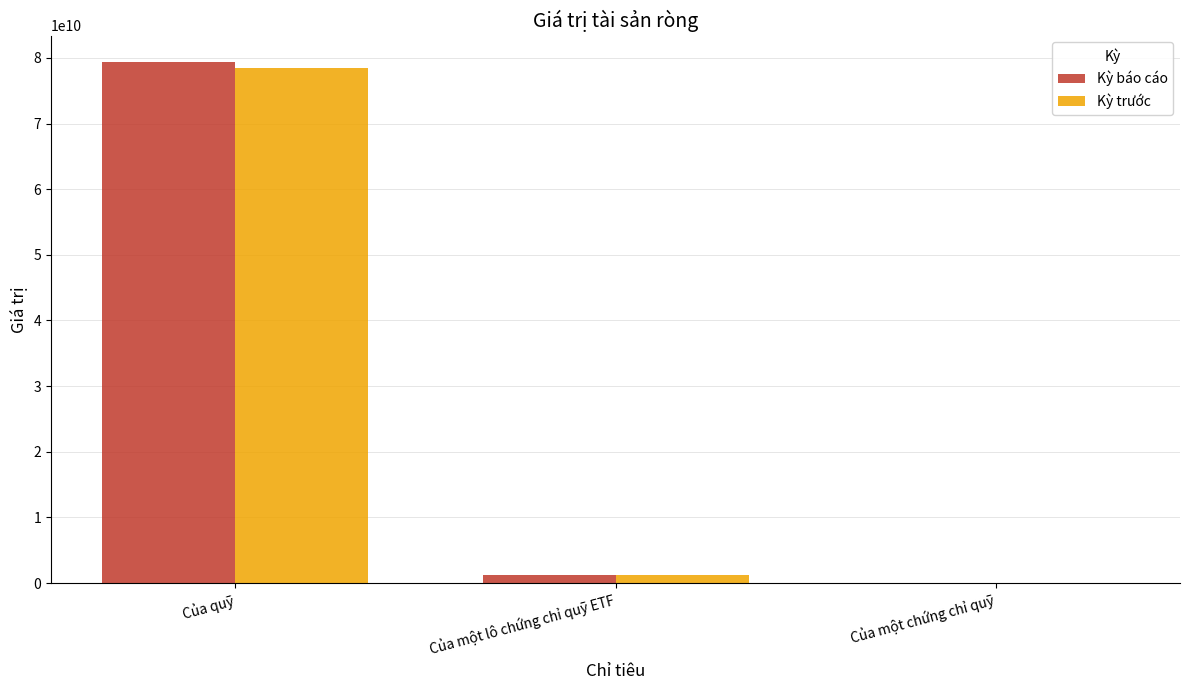

What is the sum of all Kỳ trước values?

79616435775.1